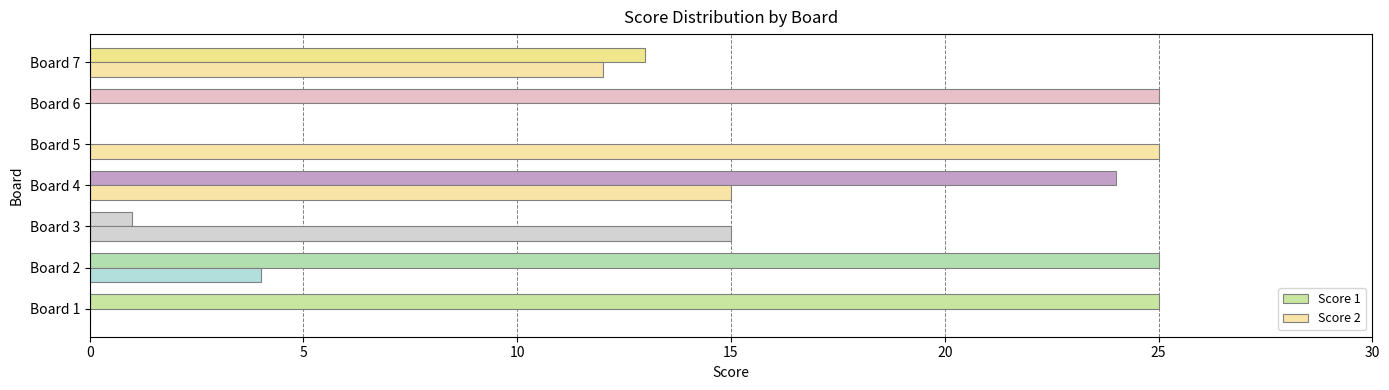

Count the number of data series in this chart.

2